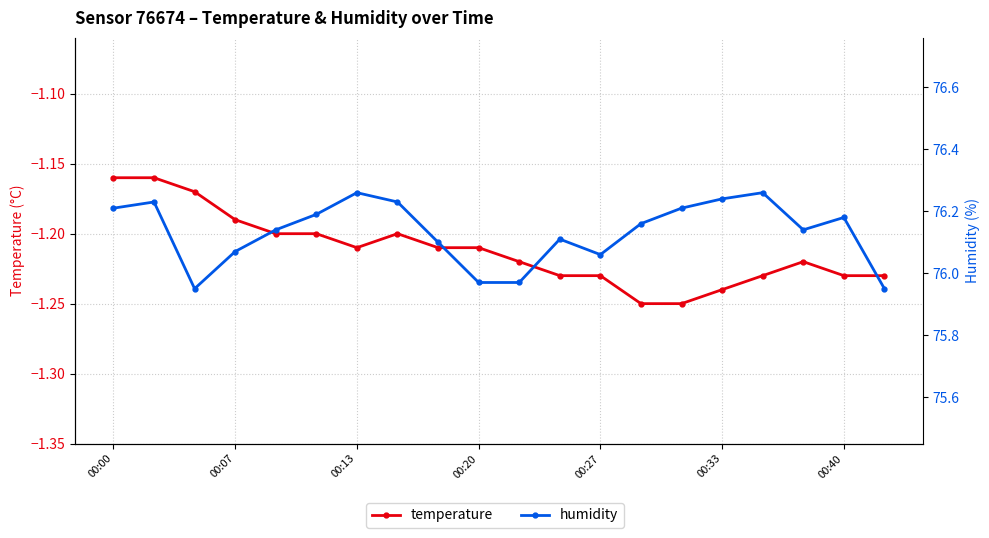

What is the value of the humidity point at the 13th from the left?

76.1